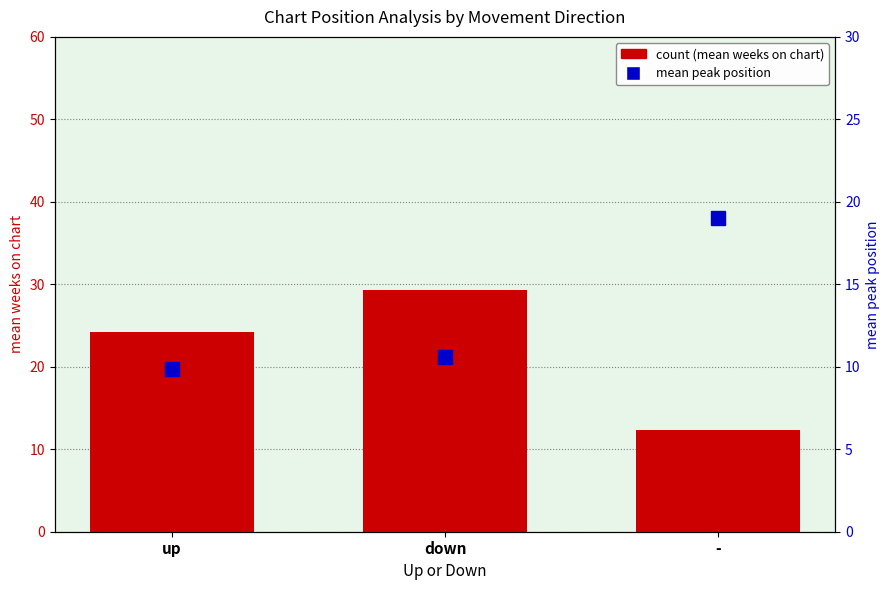

Between up and -, which series saw the biggest shift?

count (mean weeks on chart)